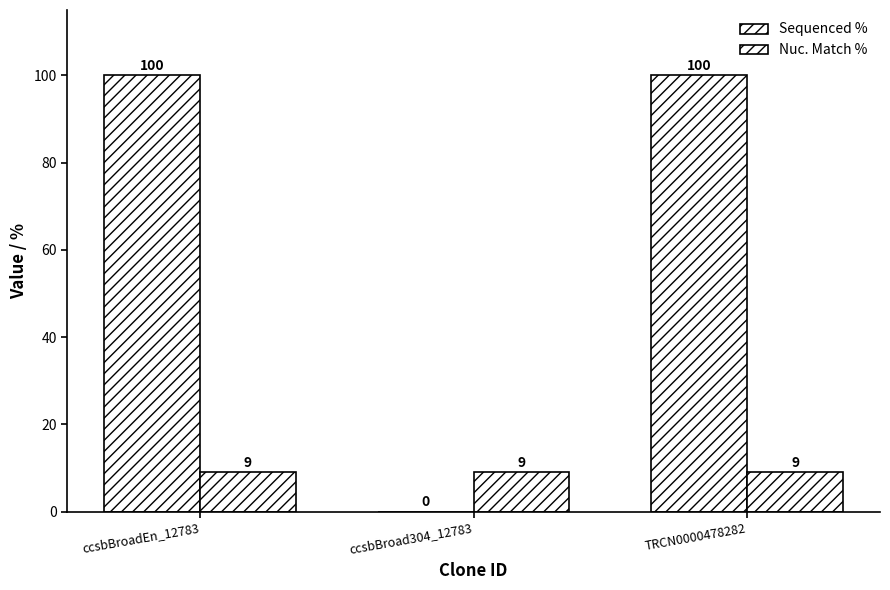

What is the spread (max minus min) of values at TRCN0000478282?

91